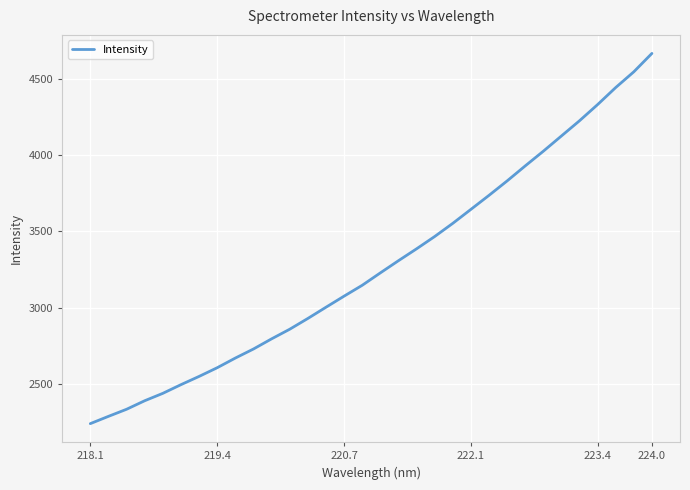

What is the minimum value shown in the chart?

2238.6